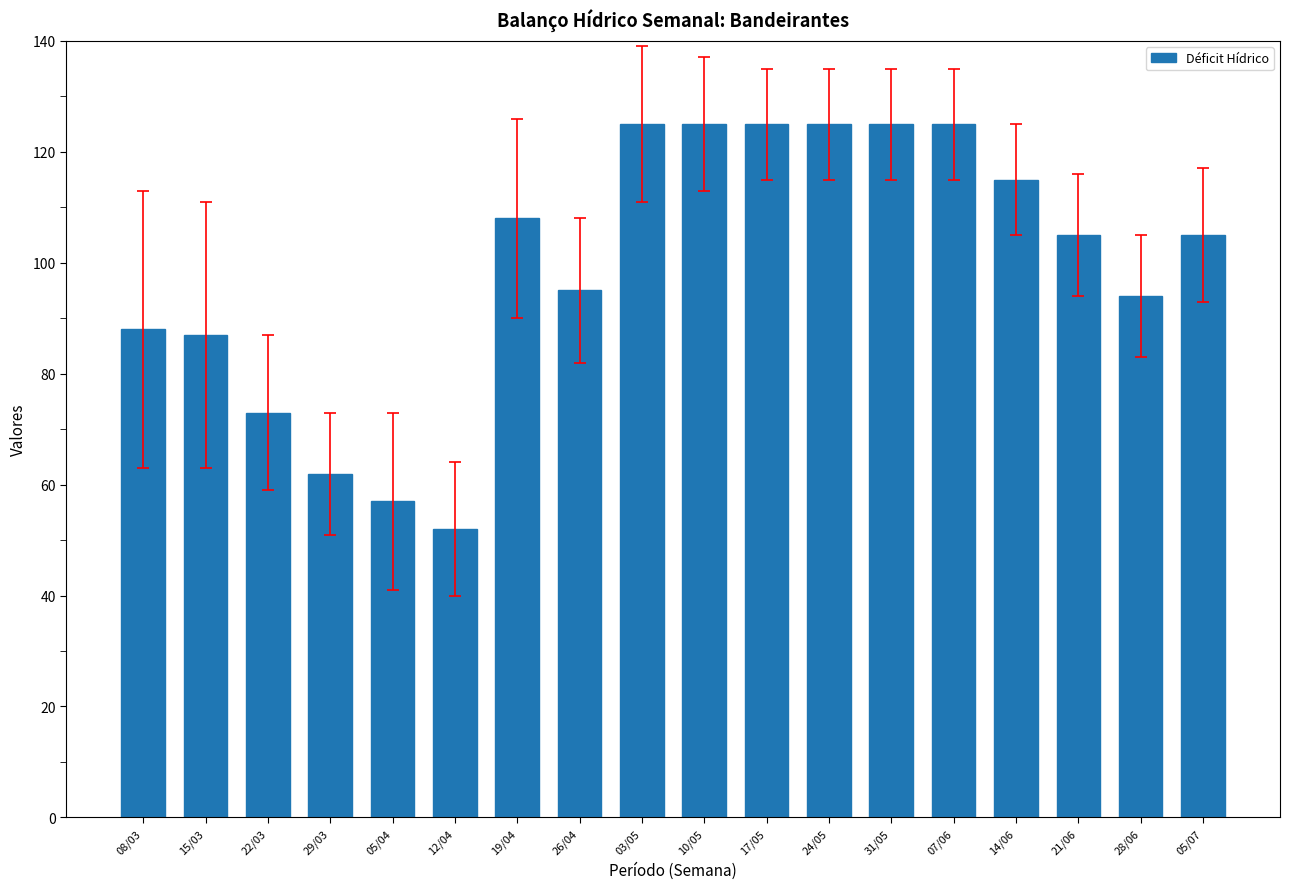

What is the approximate value at 29/03, to the nearest 5?

60